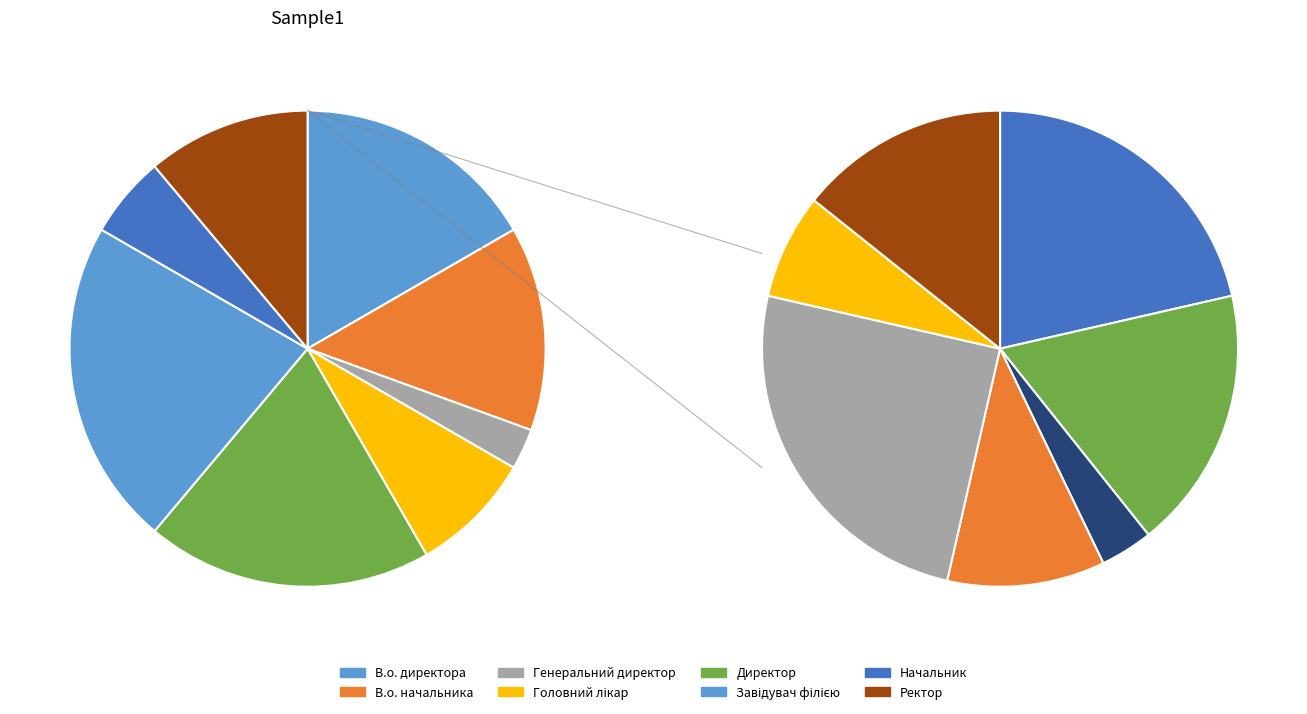

The Начальник slice represents 1% of the pie. True or false?

False